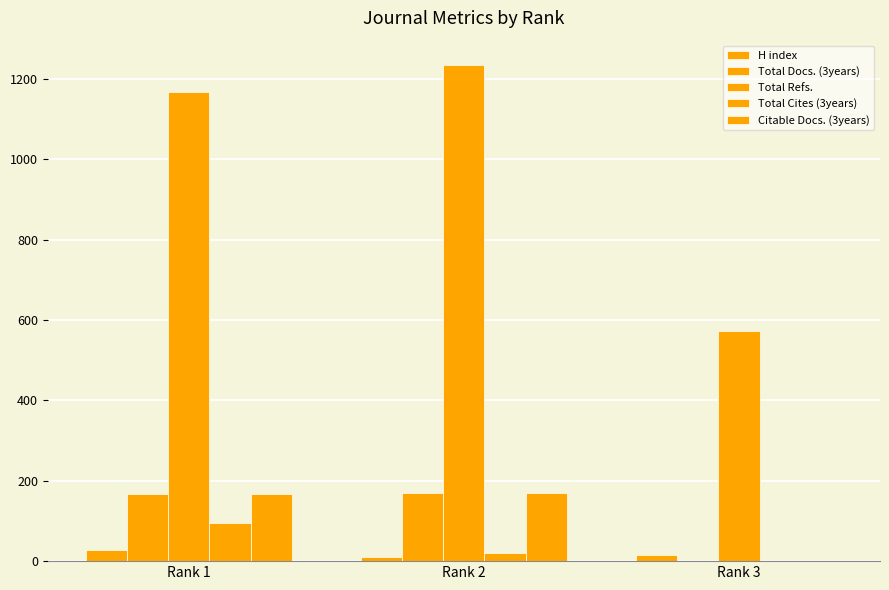

What is the difference between the maximum and minimum values in the H index series?

17